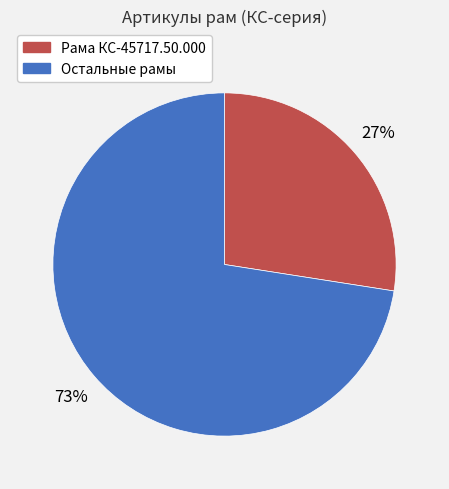

Count the number of slices in the pie.

2